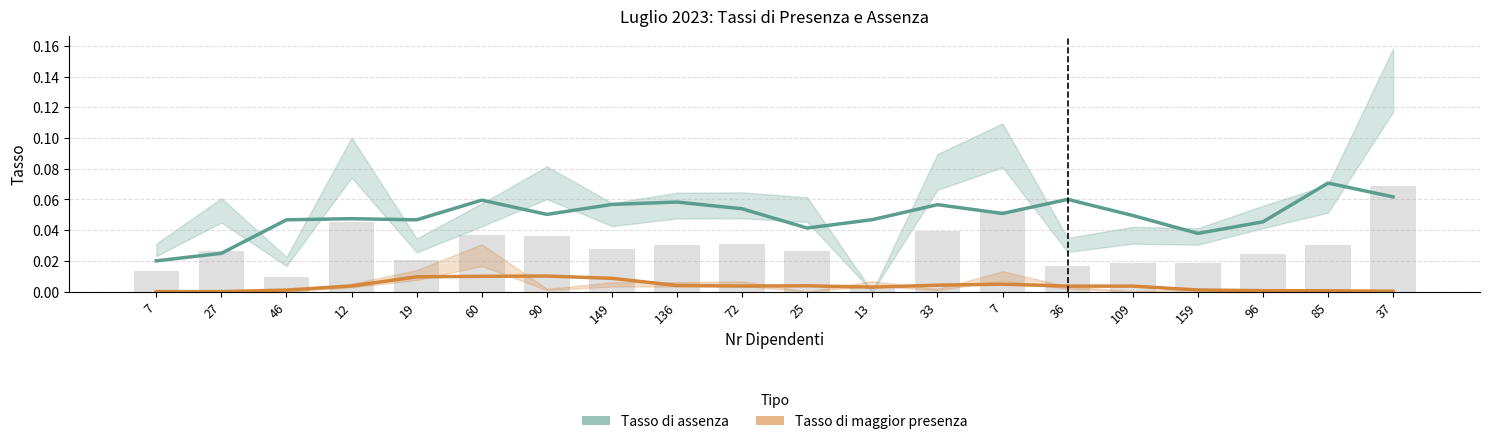

The value of Tasso di maggior presenza at 37 is 0.0. True or false?

False